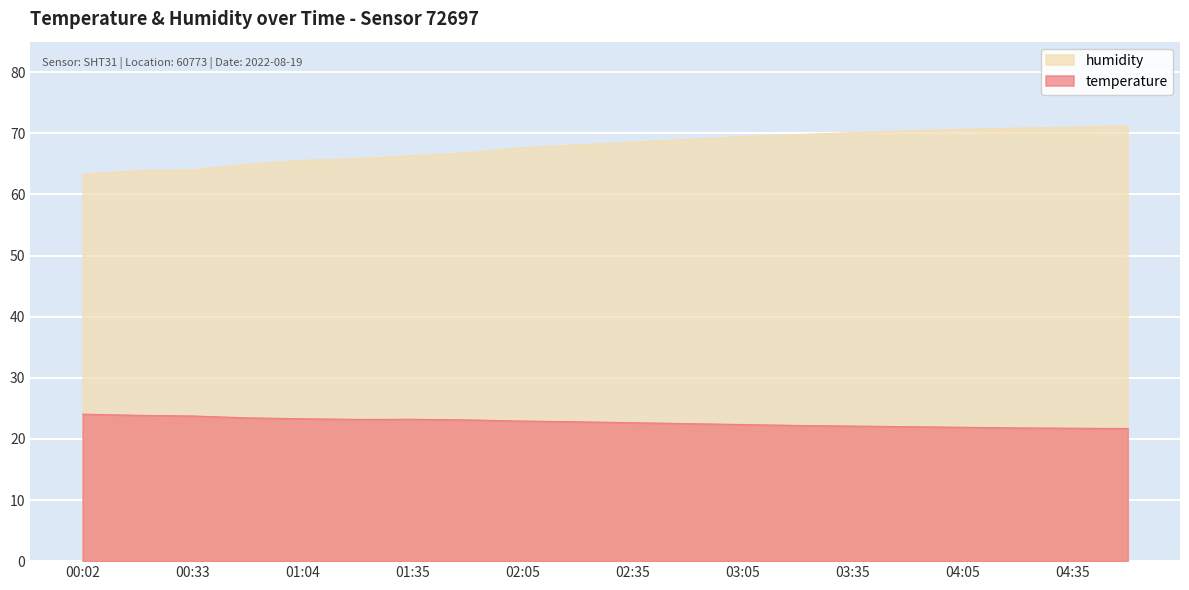

Reading left to right, extract all data points from this chart.

temperature: 24.1	23.9	23.8	23.4	23.3	23.2	23.2	23.1	22.9	22.8	22.6	22.5	22.4	22.2	22.1	22.0	21.9	21.8	21.8	21.7
humidity: 63.3	63.9	64.0	64.9	65.6	65.8	66.3	66.8	67.7	68.1	68.5	69.0	69.5	69.8	70.1	70.4	70.7	70.8	71.0	71.2